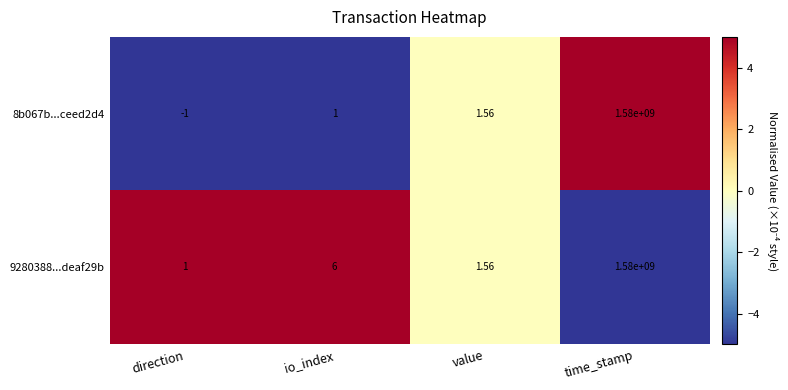

At which category is the sum across all series the highest?

time_stamp